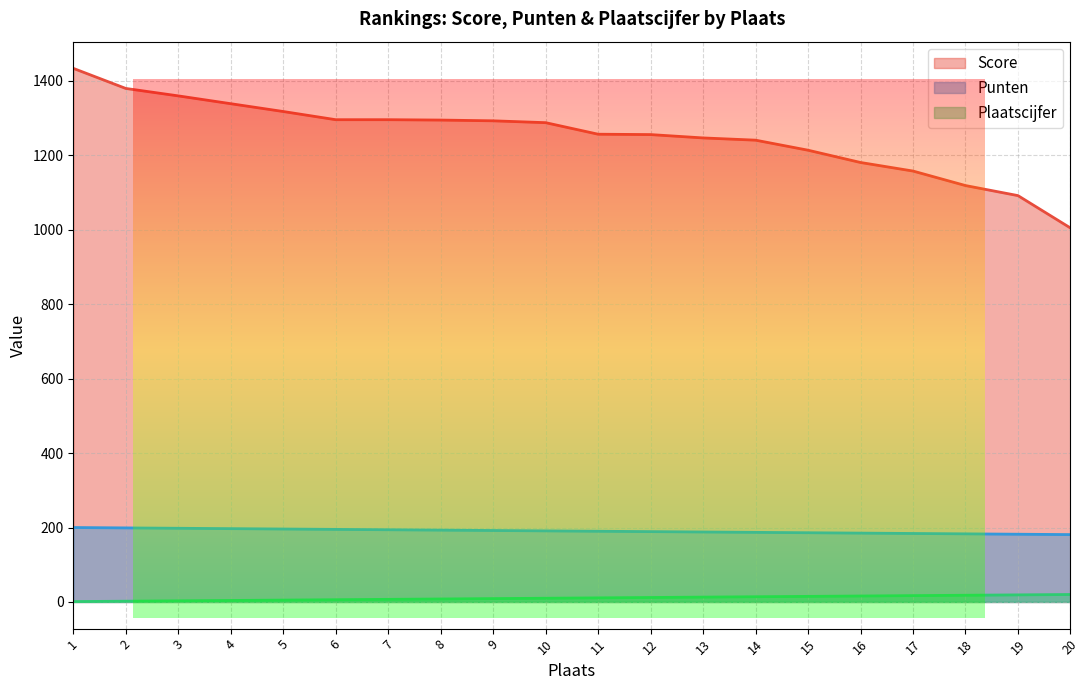

What is the value of the Score point at the 2nd from the left?

1380